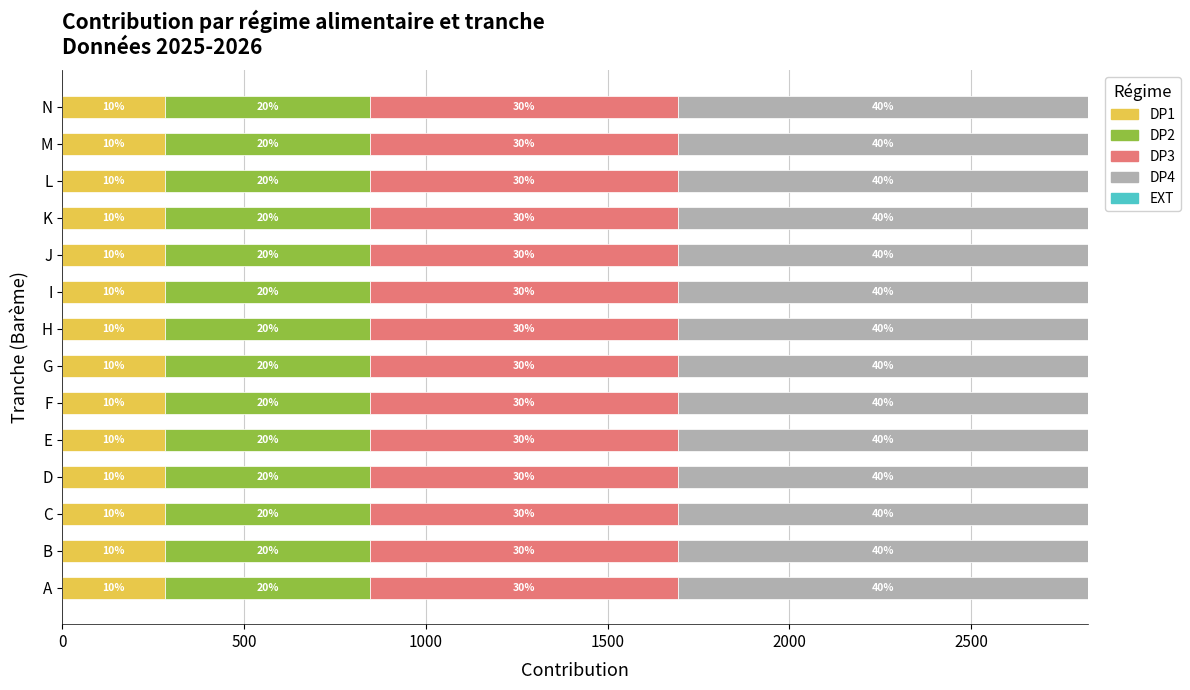

At which category is the sum across all series the highest?

A